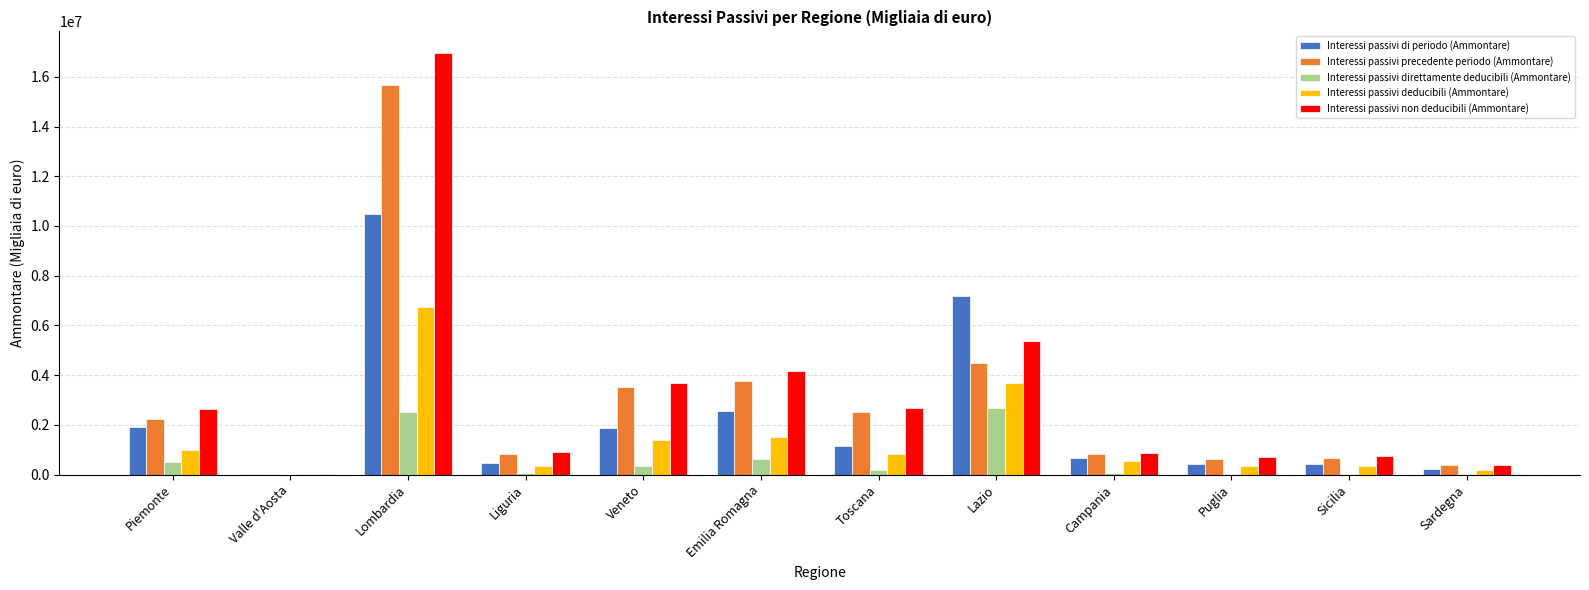

What is the sum of all Interessi passivi non deducibili (Ammontare) values?

39212452